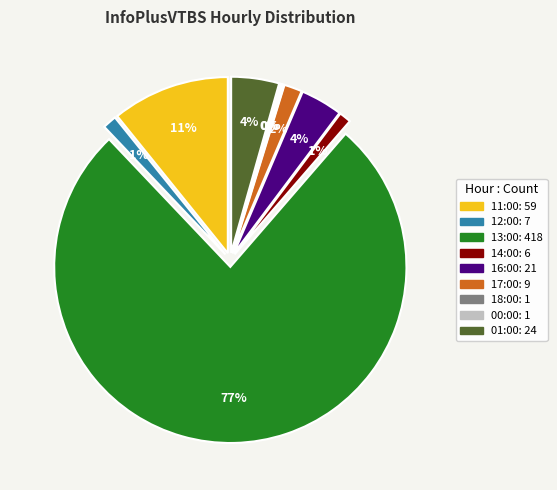

What is the majority slice?

13:00